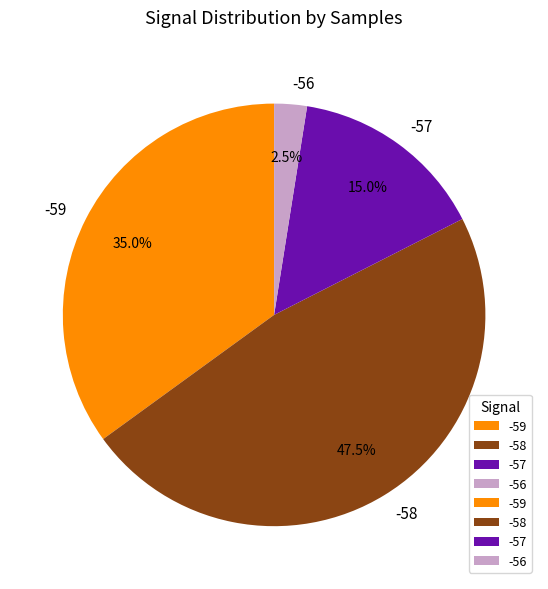

What is the ratio of the value at -59 to the value at -57?

2.3